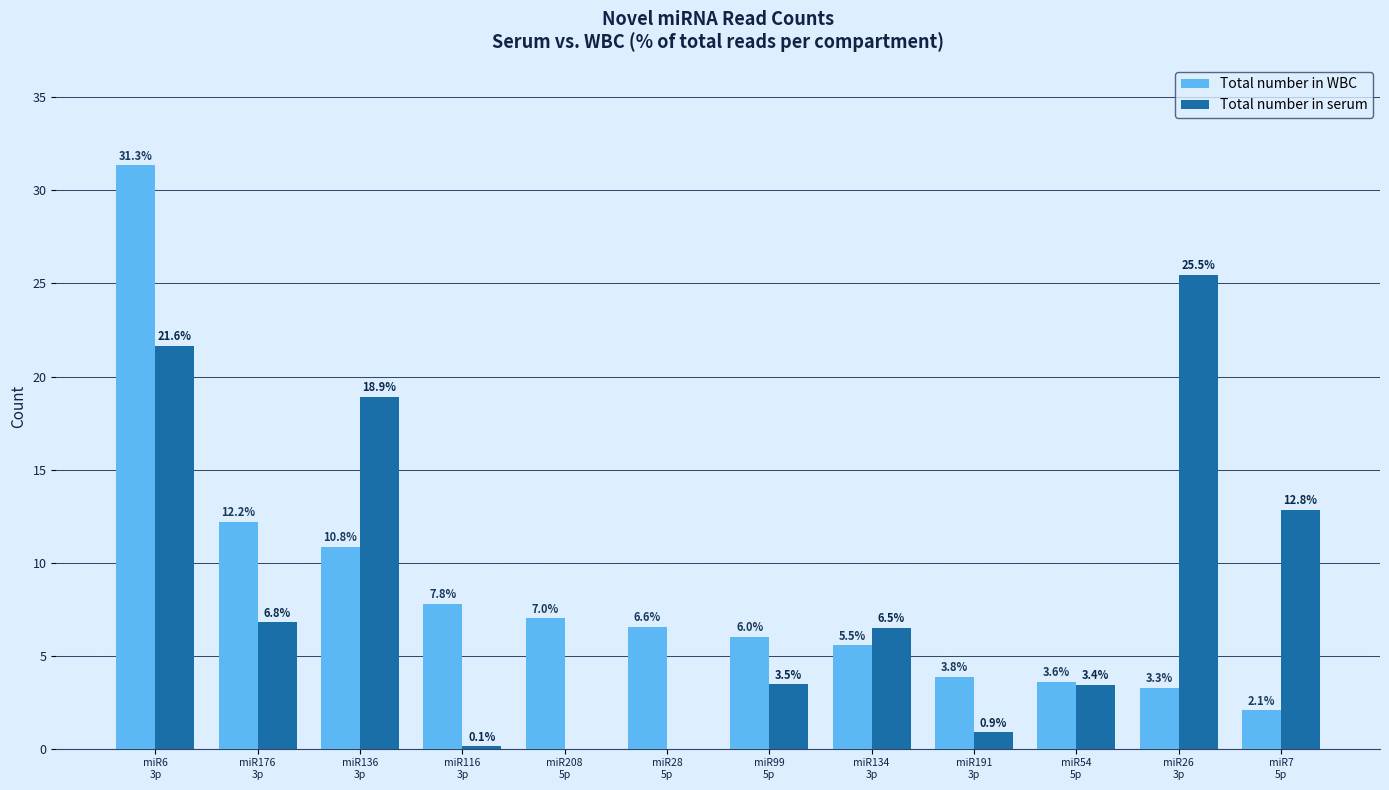

What is the sum of all Total number in WBC values?

100.0